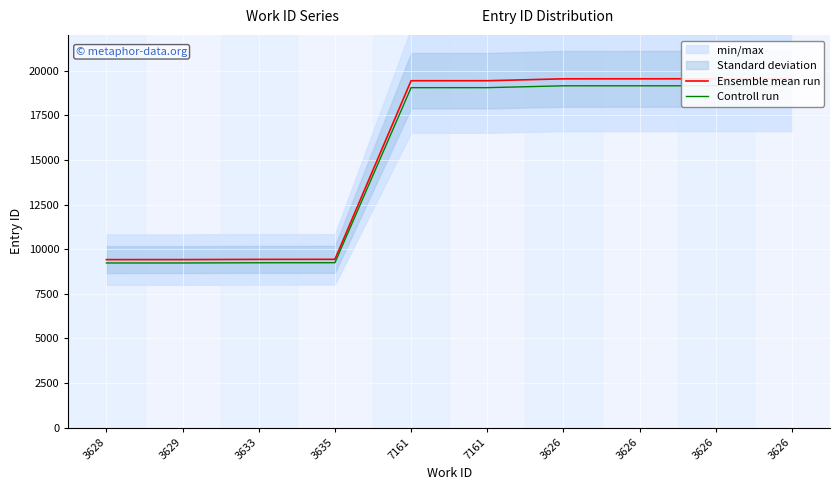

At 3633, list the series in order from smallest to largest.

Controll run, Ensemble mean run